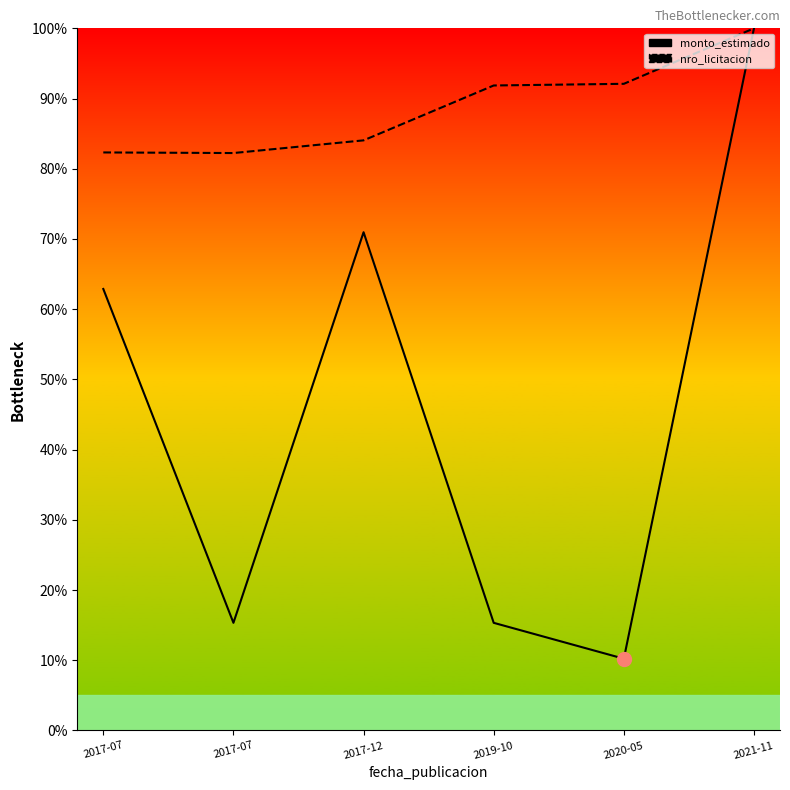

What is the difference between the second highest and second lowest values in the nro_licitacion series?

9.8